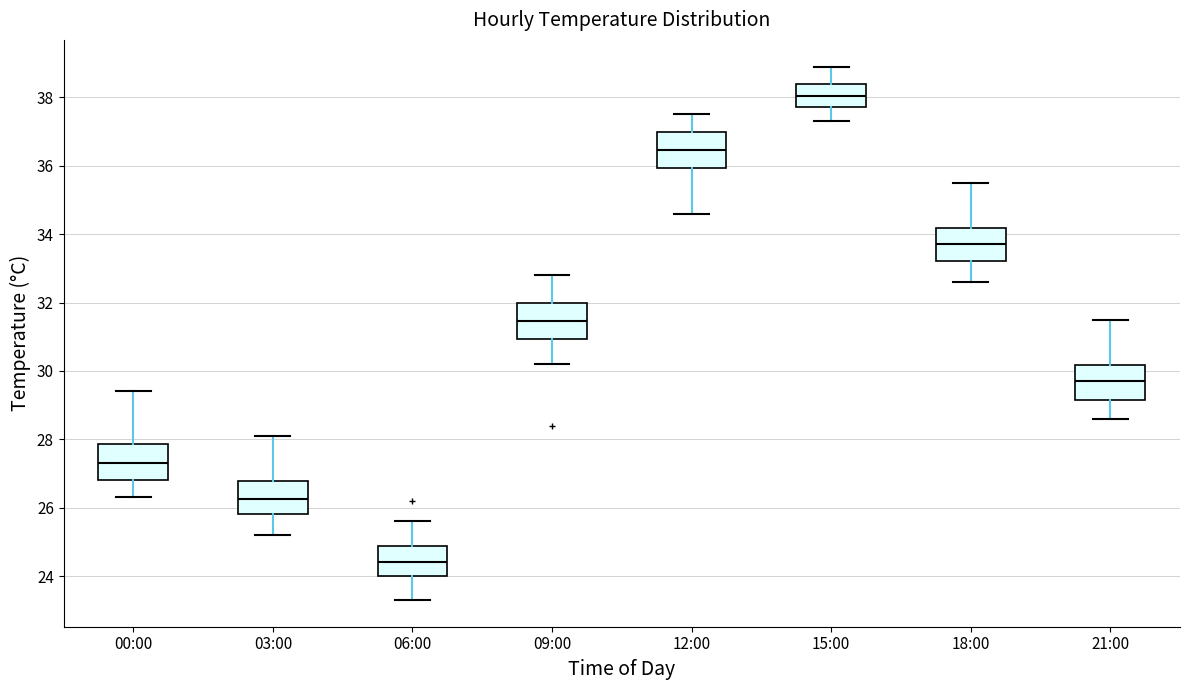

Which box has the lowest median line?

06:00